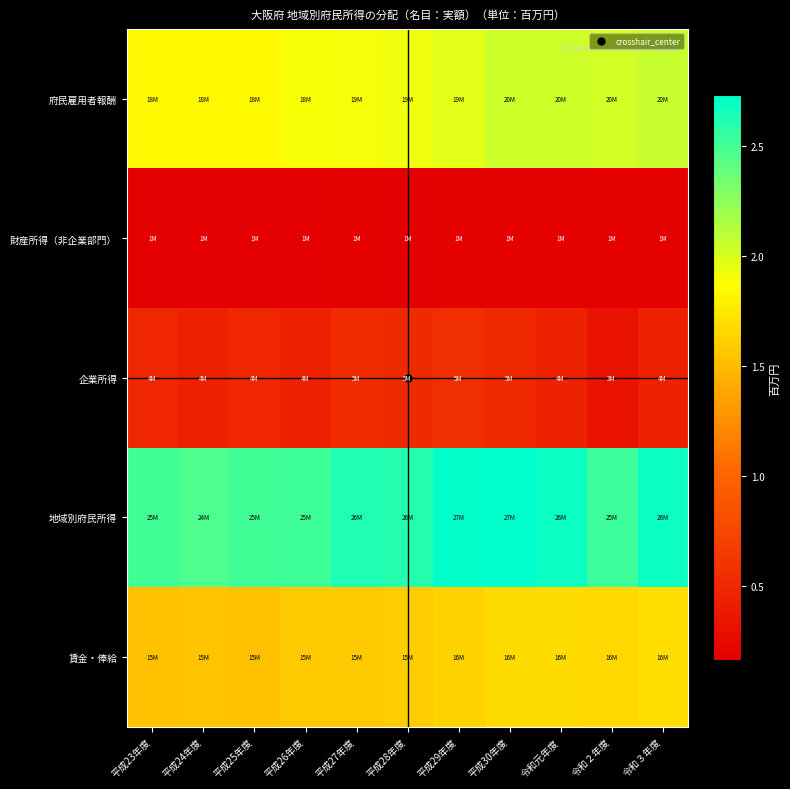

What is the minimum value shown in the chart?

1642405